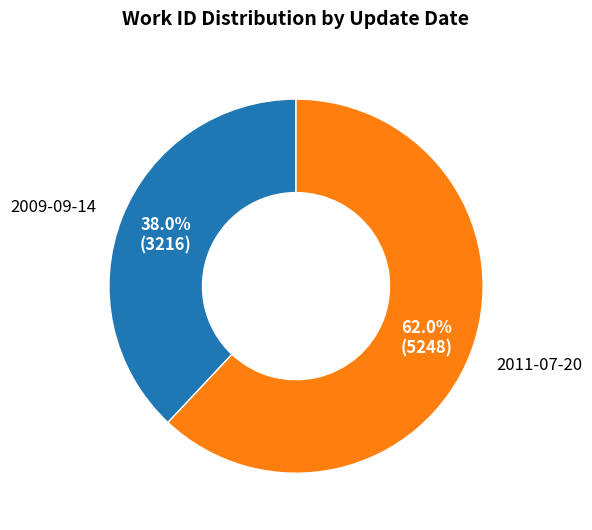

Approximately how many times larger is the value at 2009-09-14 compared to 2011-07-20?

0.6